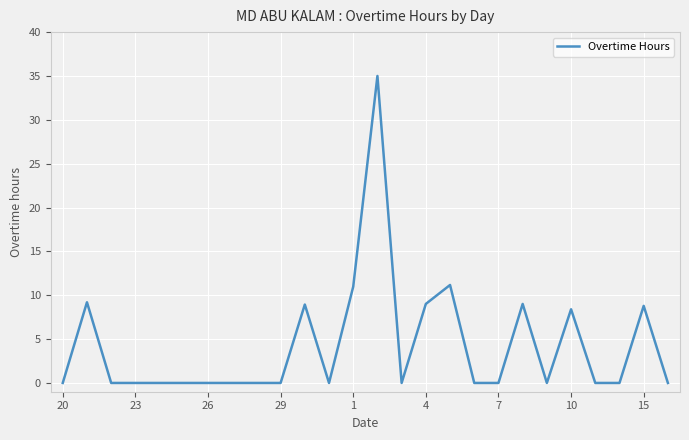

What is the greatest value displayed?

35.0